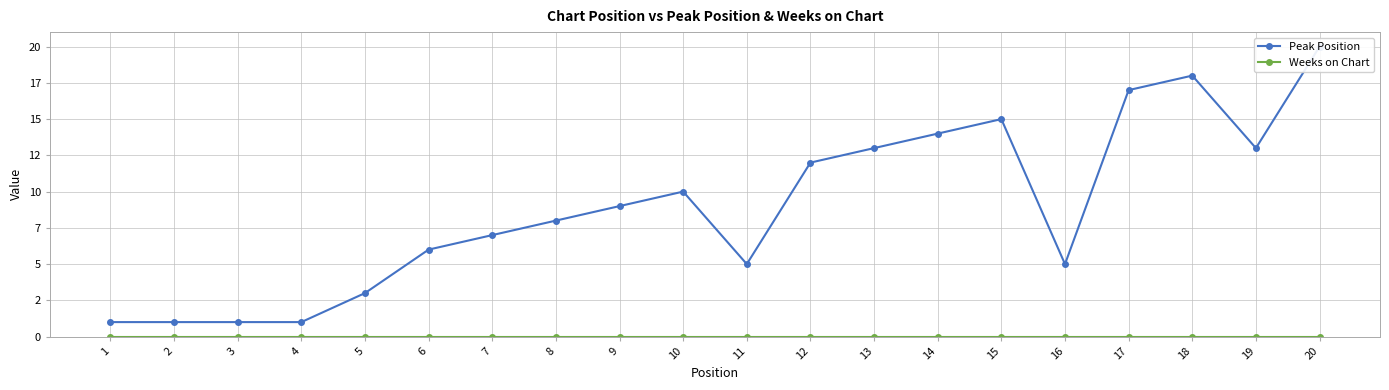

List the labels in order of Weeks on Chart value, smallest first.

1, 2, 3, 4, 5, 6, 7, 8, 9, 10, 11, 12, 13, 14, 15, 16, 17, 18, 19, 20